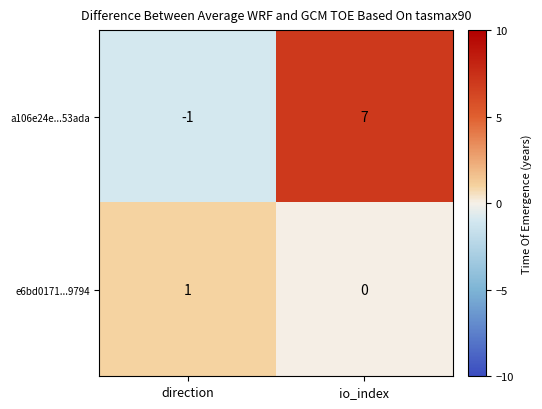

What is the average value of the a106e24e...53ada series?

3